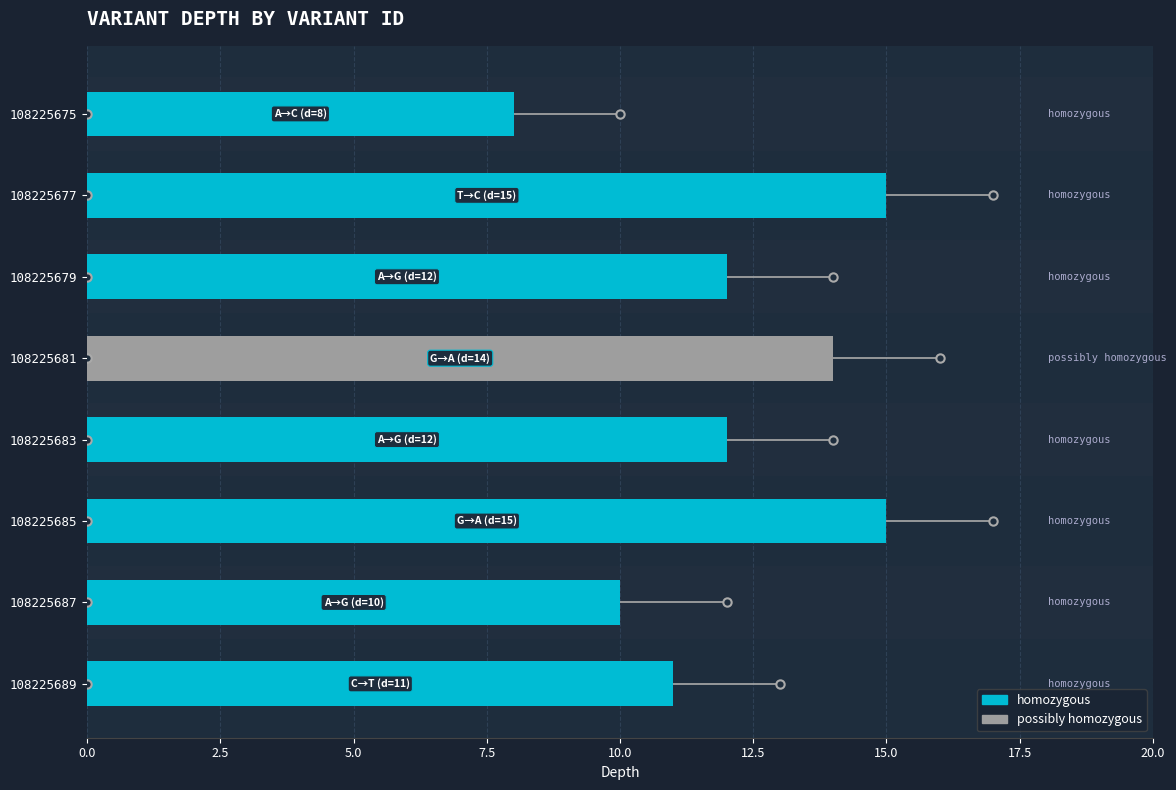

What is the average value?

12